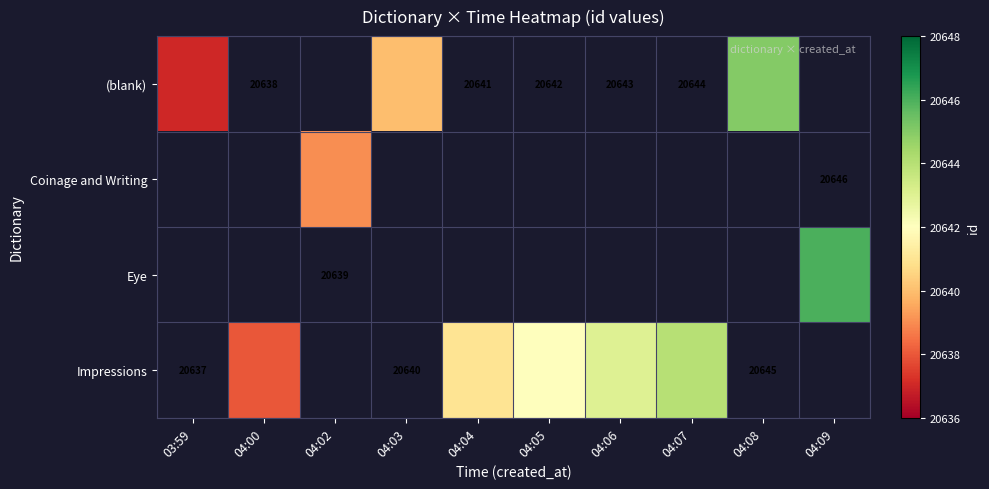

Is it true that Impressions equals 36111.3 at 04:07?

False